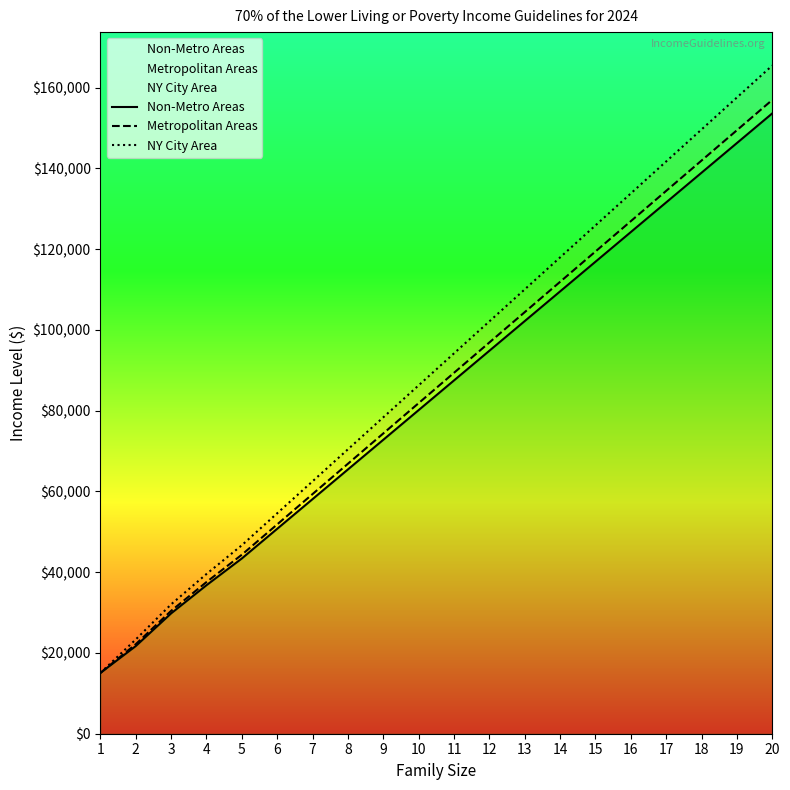

How many values in the Metropolitan Areas series are below 89386?

10